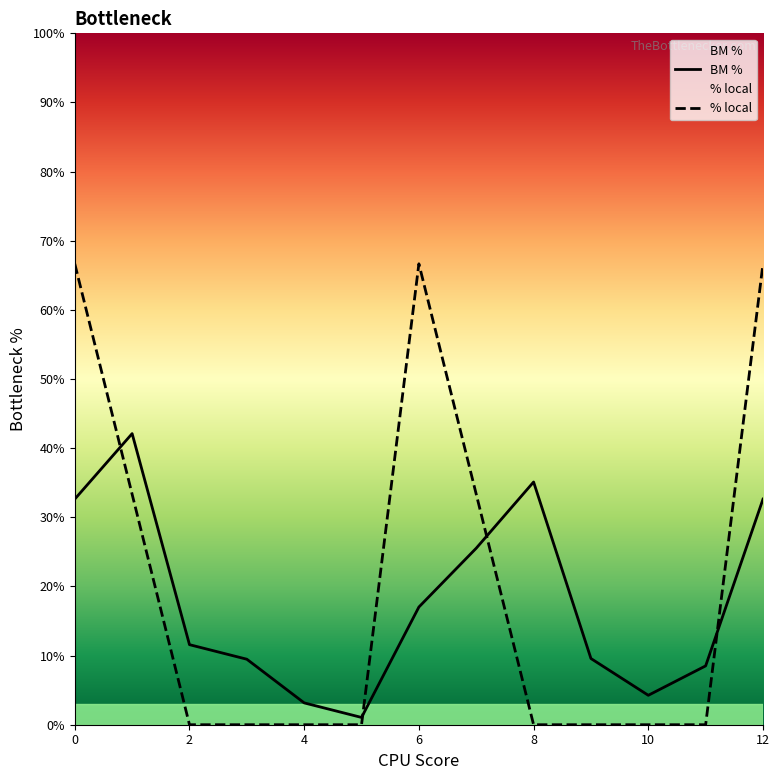

Reading left to right, extract all data points from this chart.

BM %: 0.3	0.4	0.1	0.1	0.0	0.0	0.2	0.3	0.4	0.1	0.0	0.1	0.3
% local: 0.7	0.3	0.0	0.0	0.0	0.0	0.7	0.3	0.0	0.0	0.0	0.0	0.7